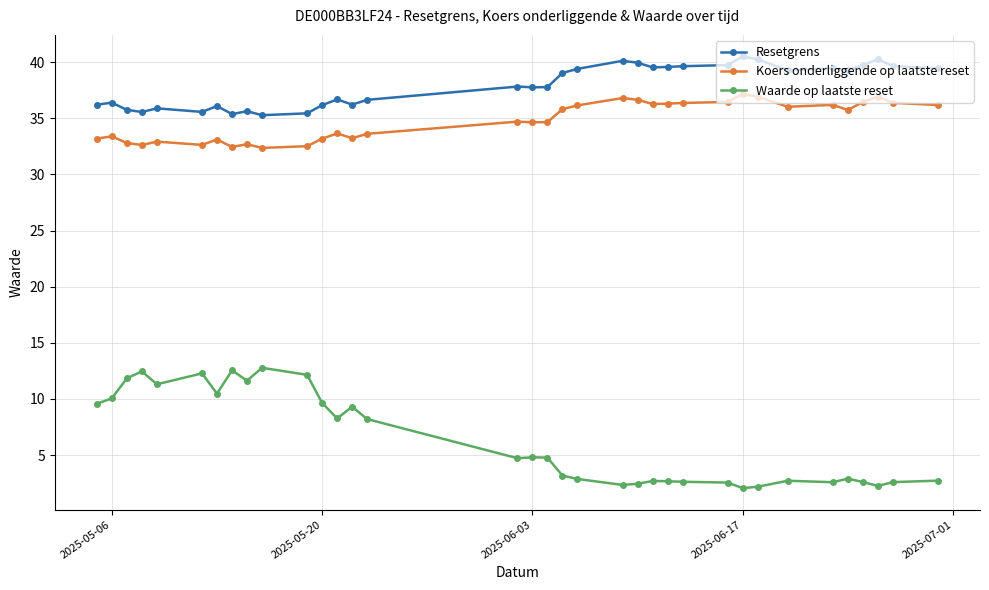

Which series has the largest range (max minus min)?

Waarde op laatste reset